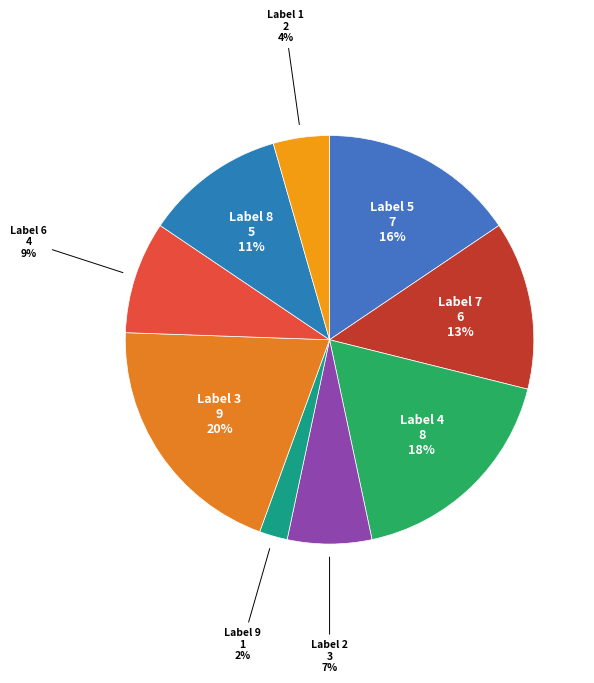

Which category has the biggest portion of the pie?

Label 3